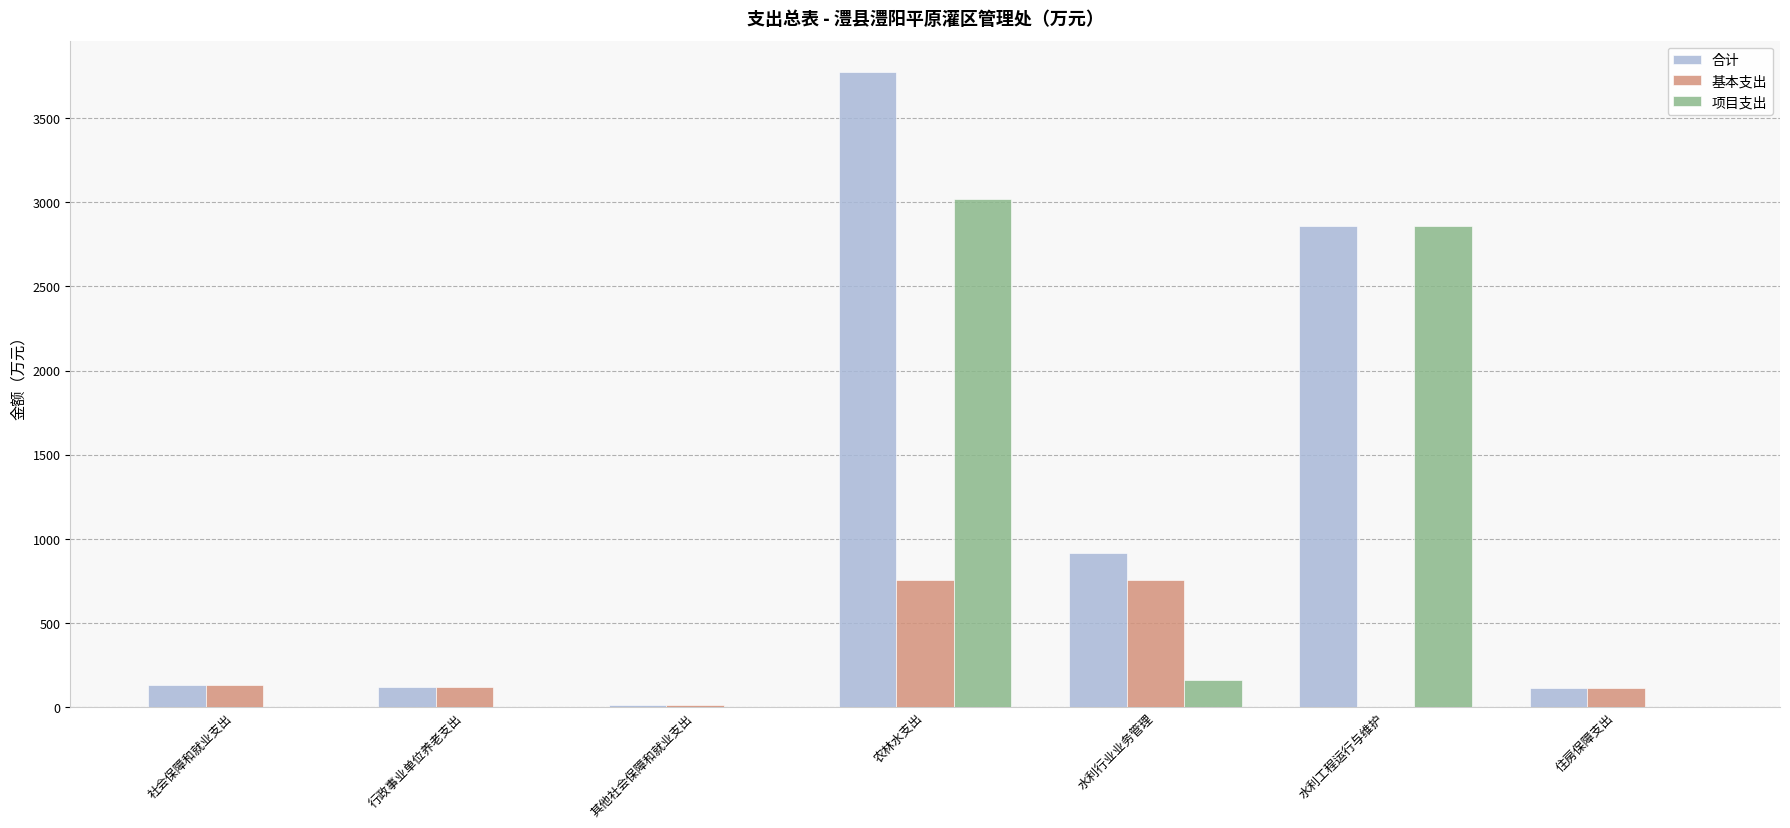

Which series has the largest total across all categories?

合计